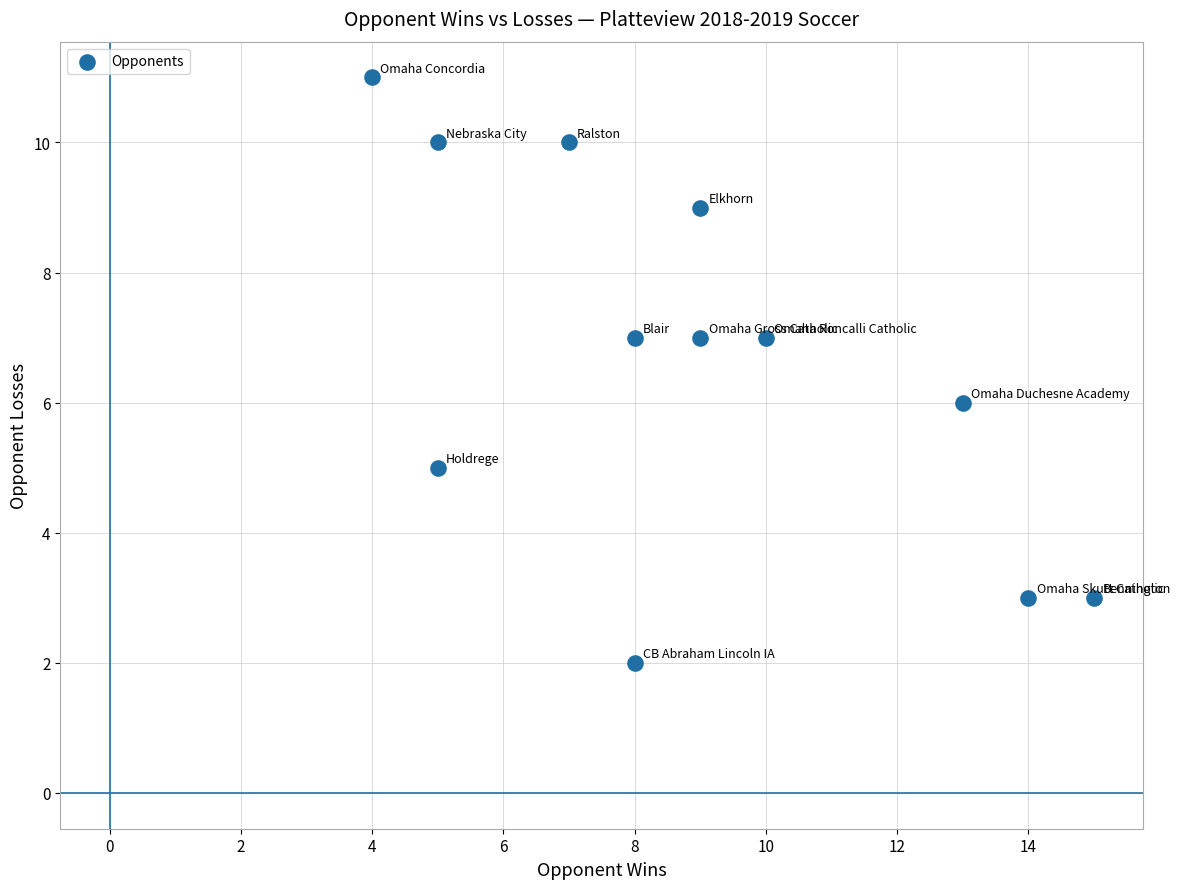

What is the average X value?

9